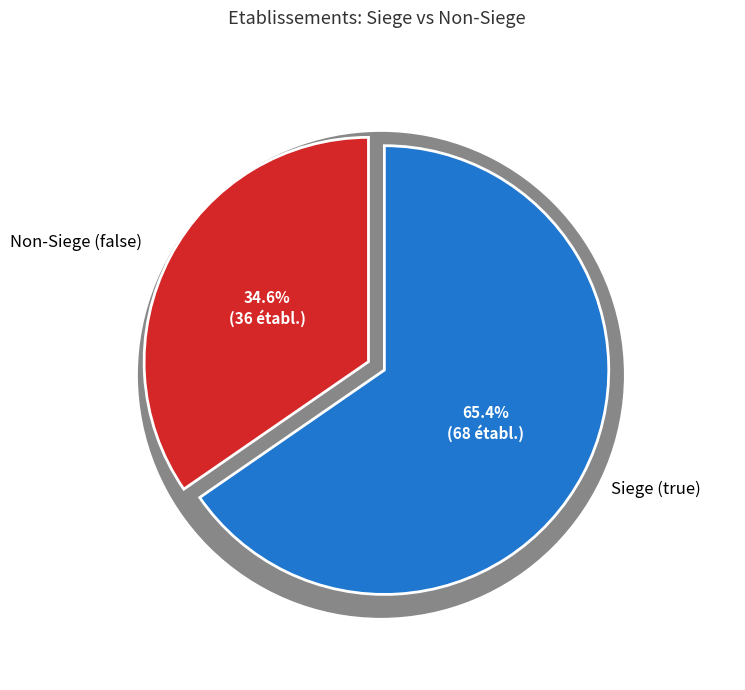

Which category has the biggest portion of the pie?

true